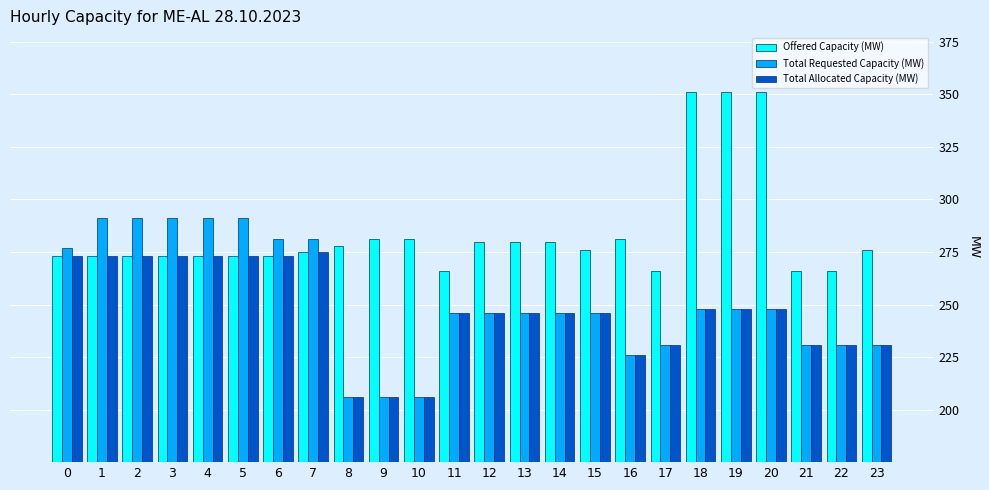

Count the number of categories in the chart.

24